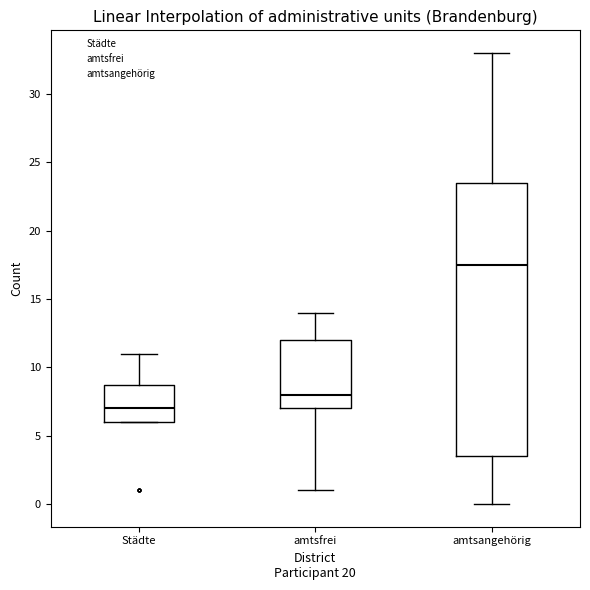

Where does the median line of the box for Städte sit on the y-axis? The values are not printed on the chart, so give them approximately, as read against the axis.

7.0